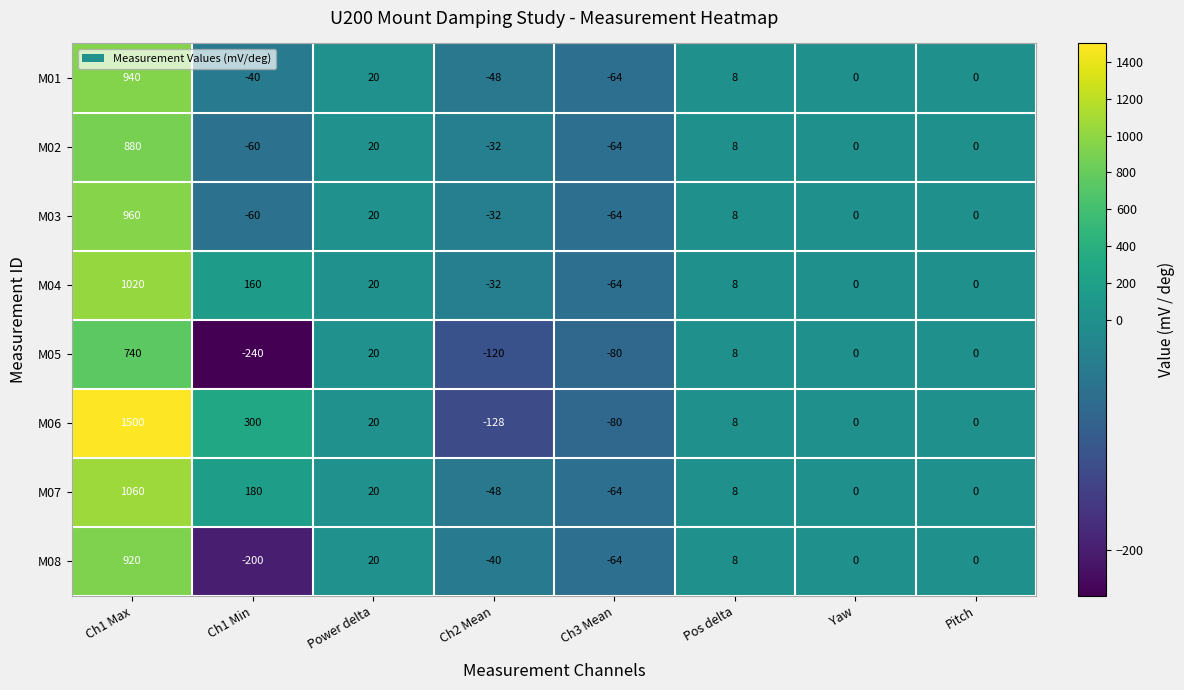

What is the maximum value shown in the chart?

1500